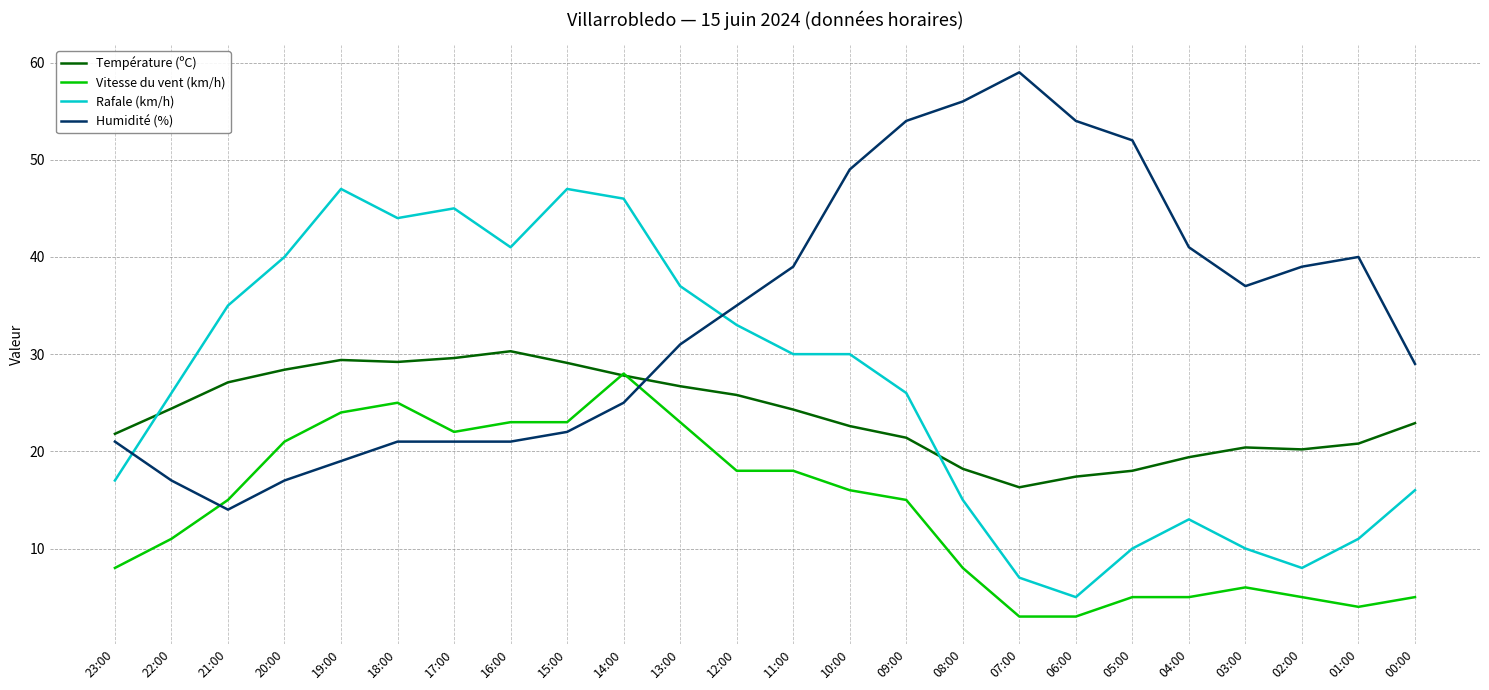

At how many categories does at least one series exceed 11?

24